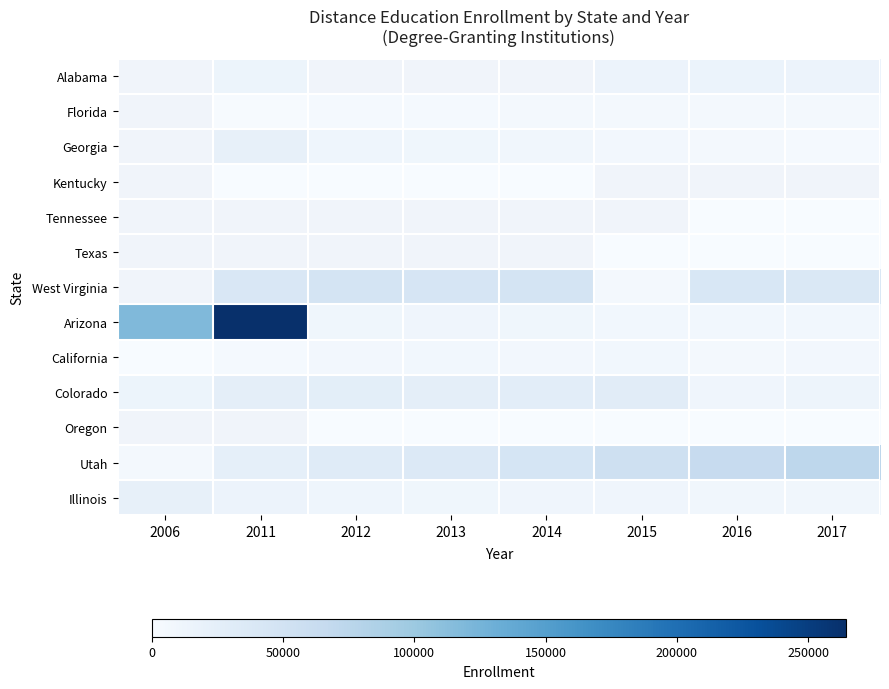

Which series has the largest total across all categories?

Arizona